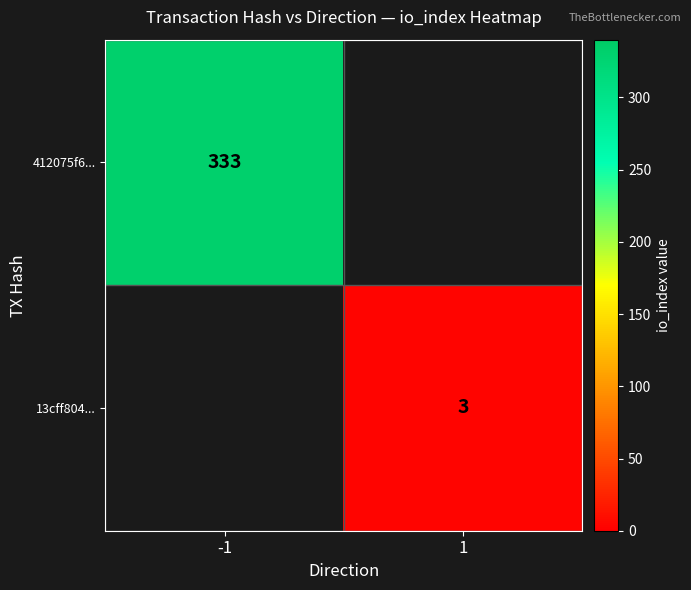

At which category is the sum across all series the highest?

-1